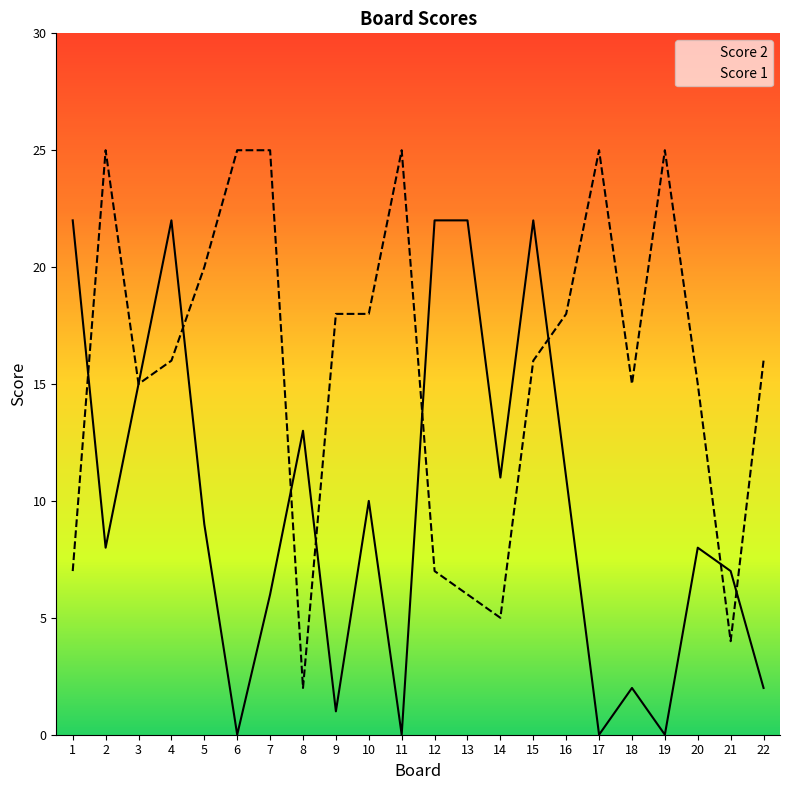

Reading right to left, transcribe all the data shown in this chart.

Score 1: 16	4	15	25	15	25	18	16	5	6	7	25	18	18	2	25	25	20	16	15	25	7
Score 2: 2	7	8	0	2	0	11	22	11	22	22	0	10	1	13	6	0	9	22	15	8	22